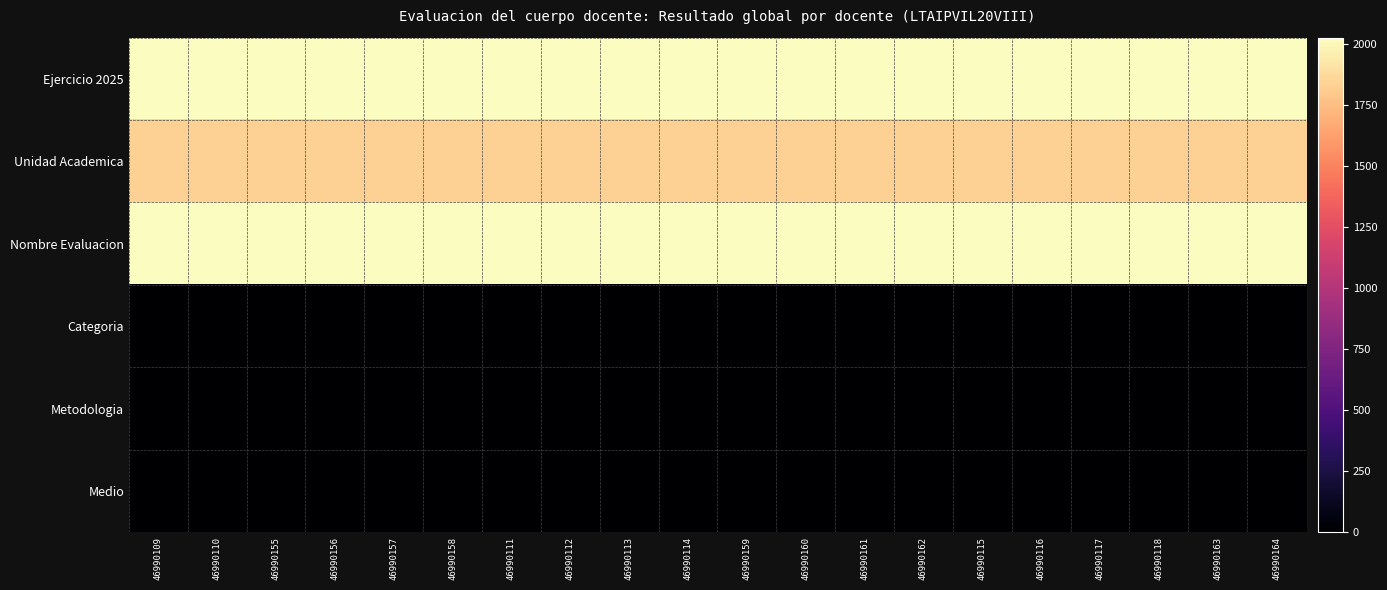

Reading right to left, extract all data points from this chart.

Ejercicio 2025: 46990164=2025.0	46990163=2025.0	46990118=2025.0	46990117=2025.0	46990116=2025.0	46990115=2025.0	46990162=2025.0	46990161=2025.0	46990160=2025.0	46990159=2025.0	46990114=2025.0	46990113=2025.0	46990112=2025.0	46990111=2025.0	46990158=2025.0	46990157=2025.0	46990156=2025.0	46990155=2025.0	46990110=2025.0	46990109=2025.0
Unidad Academica: 46990164=1830.0	46990163=1830.0	46990118=1830.0	46990117=1830.0	46990116=1830.0	46990115=1830.0	46990162=1830.0	46990161=1830.0	46990160=1830.0	46990159=1830.0	46990114=1830.0	46990113=1830.0	46990112=1830.0	46990111=1830.0	46990158=1830.0	46990157=1830.0	46990156=1830.0	46990155=1830.0	46990110=1830.0	46990109=1830.0
Nombre Evaluacion: 46990164=2025.0	46990163=2025.0	46990118=2025.0	46990117=2025.0	46990116=2025.0	46990115=2025.0	46990162=2025.0	46990161=2025.0	46990160=2025.0	46990159=2025.0	46990114=2025.0	46990113=2025.0	46990112=2025.0	46990111=2025.0	46990158=2025.0	46990157=2025.0	46990156=2025.0	46990155=2025.0	46990110=2025.0	46990109=2025.0
Categoria: 46990164=1.5	46990163=0.0	46990118=1.5	46990117=1.5	46990116=0.0	46990115=1.5	46990162=1.5	46990161=0.0	46990160=1.5	46990159=0.0	46990114=1.5	46990113=1.5	46990112=1.5	46990111=1.5	46990158=0.0	46990157=1.5	46990156=0.0	46990155=1.5	46990110=1.5	46990109=1.5
Metodologia: 46990164=0.0	46990163=1.2	46990118=1.2	46990117=0.0	46990116=1.2	46990115=1.2	46990162=0.0	46990161=1.2	46990160=1.2	46990159=1.2	46990114=0.0	46990113=1.2	46990112=1.2	46990111=0.0	46990158=1.2	46990157=1.2	46990156=1.2	46990155=1.2	46990110=1.2	46990109=1.2
Medio: 46990164=1.8	46990163=1.8	46990118=1.8	46990117=1.8	46990116=1.8	46990115=0.0	46990162=1.8	46990161=1.8	46990160=0.0	46990159=1.8	46990114=1.8	46990113=1.8	46990112=0.0	46990111=1.8	46990158=1.8	46990157=0.0	46990156=1.8	46990155=1.8	46990110=0.0	46990109=1.8